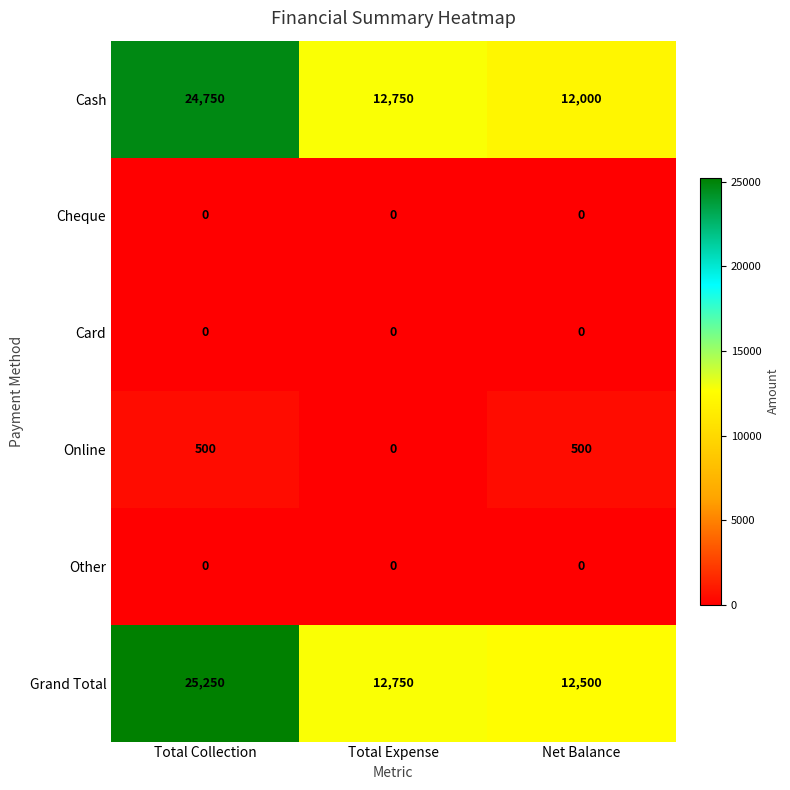

Between Total Collection and Total Expense, which series saw the biggest shift?

Grand Total